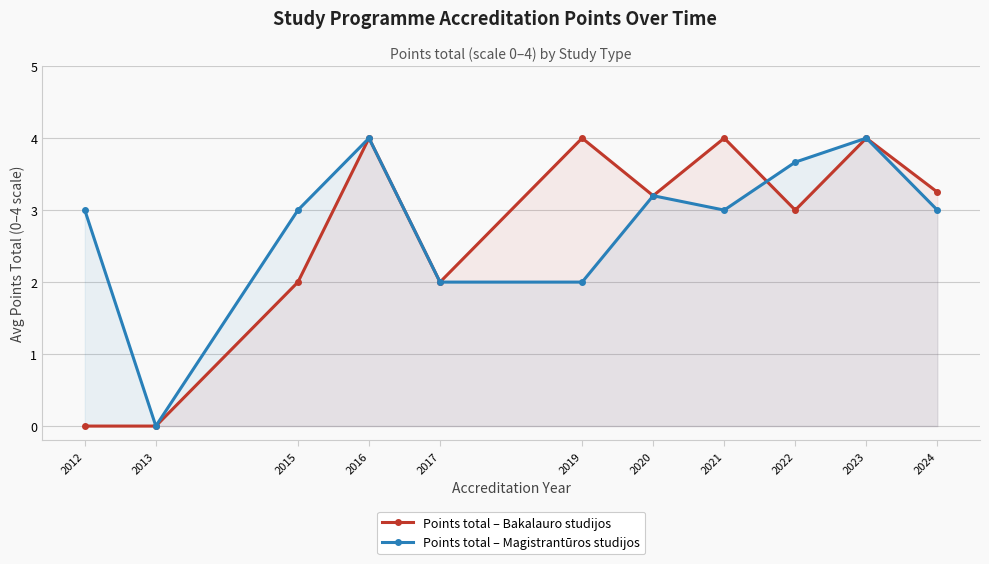

At how many categories does at least one series exceed 2?

9